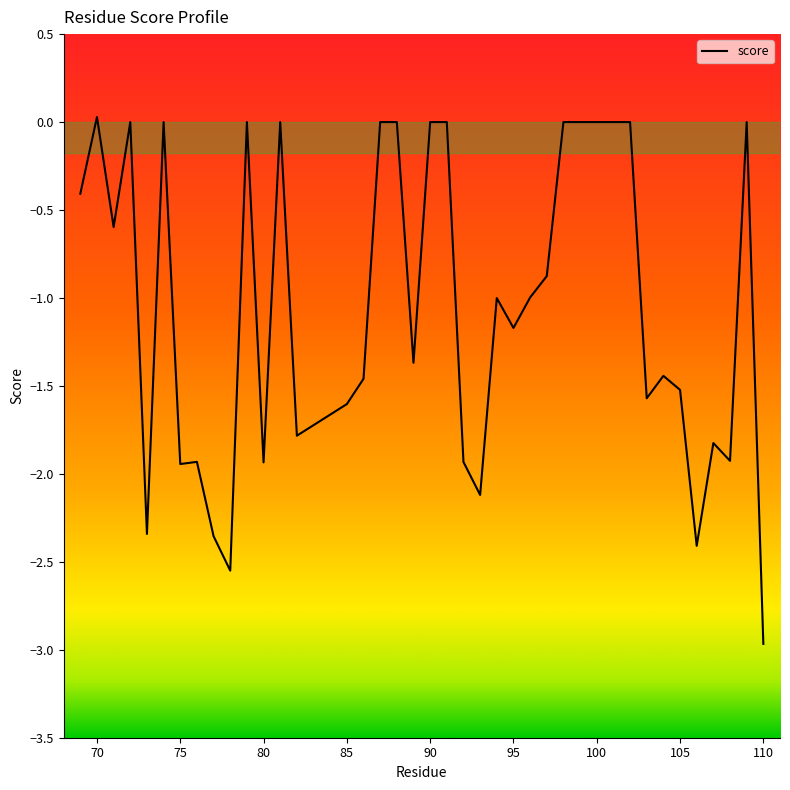

How many lines are shown in the chart?

1